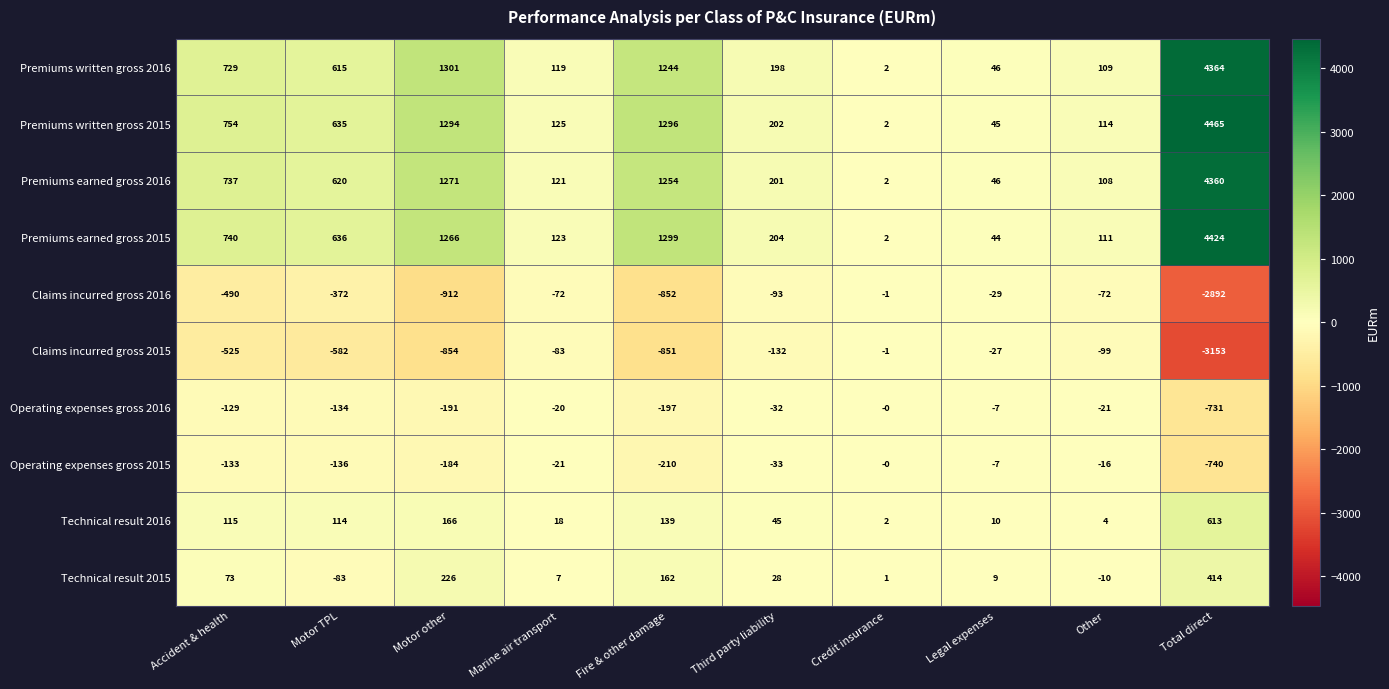

The value of Operating expenses gross 2016 at Marine air transport is -20. True or false?

True